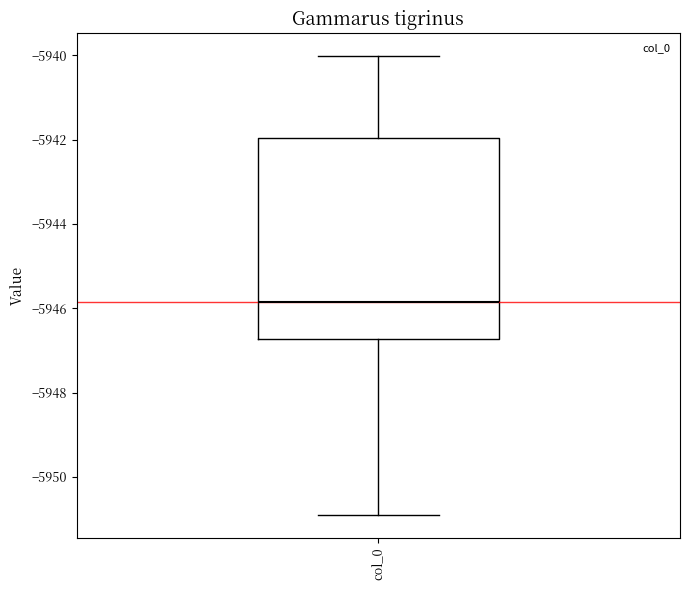

Read this box plot against the y-axis: the position of the median line, the range covered by the box, and the ends of both whiskers. The values are not printed on the chart, so give them approximately, as read against the axis.

median -5945.8, box -5946.8 to -5942.0, whiskers -5950.8 to -5940.0